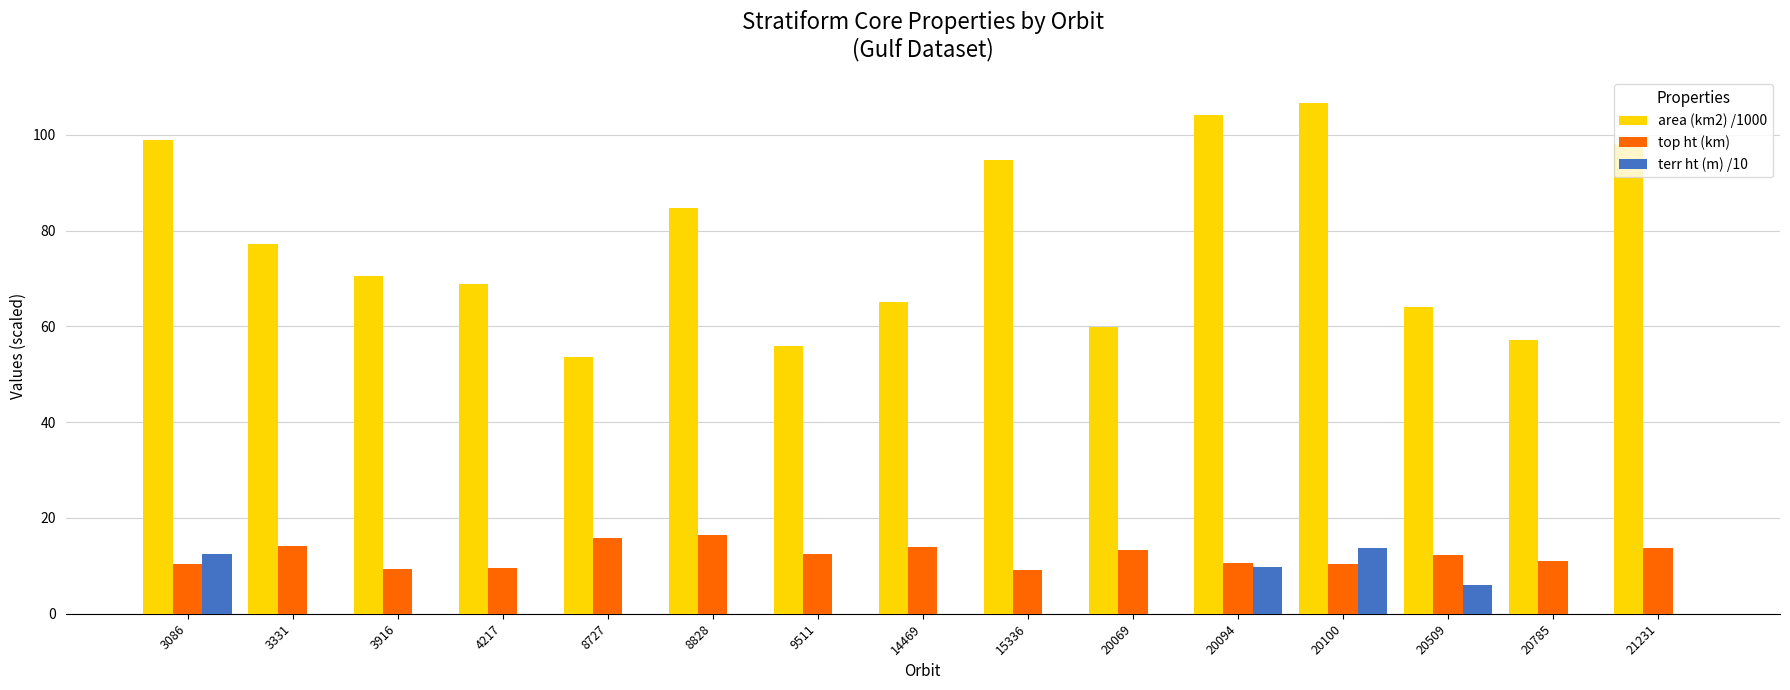

What is the sum of all terr ht (m) /10 values?

41.9